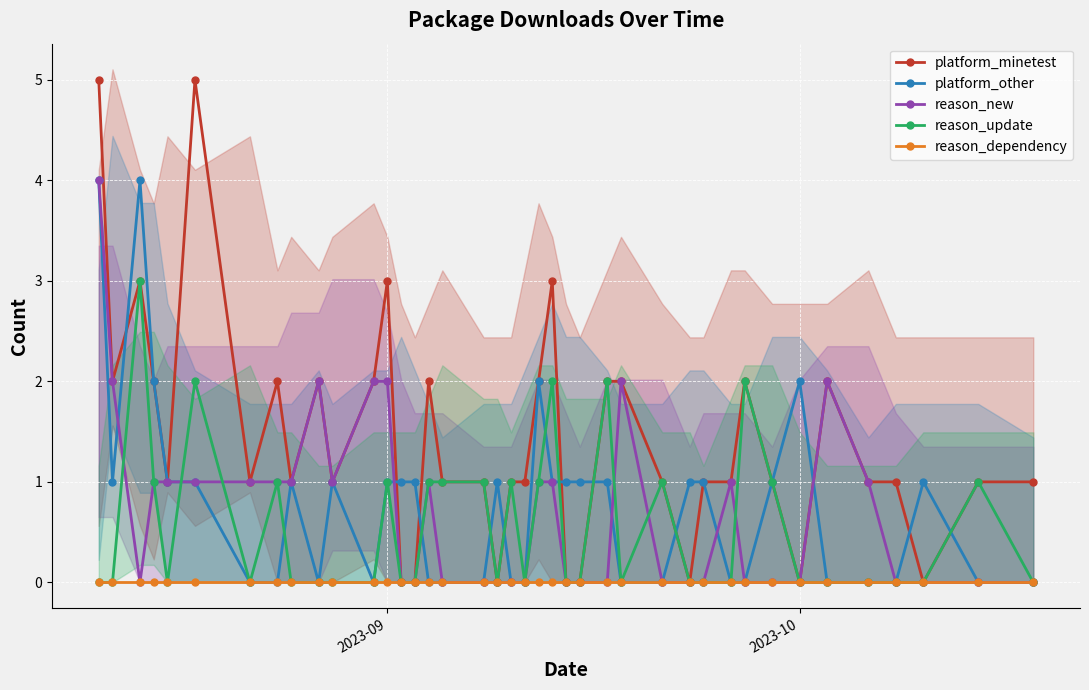

What is the highest value of the reason_new series?

4